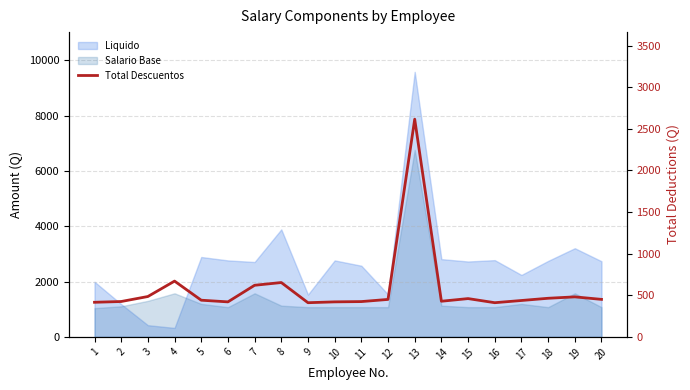

At which label is the value closest to 1513?

4